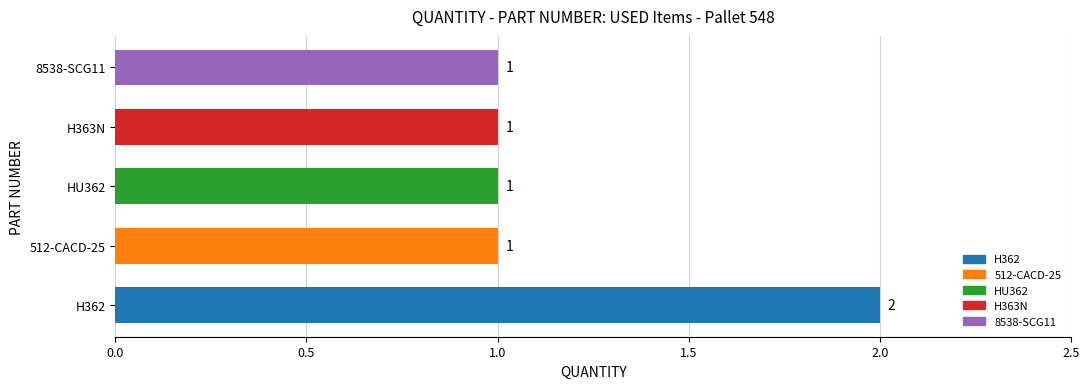

What is the maximum value shown in the chart?

2